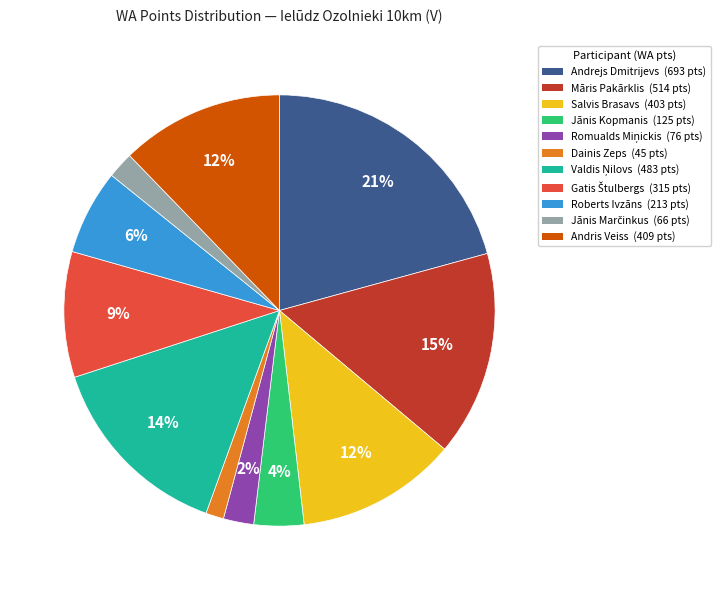

To the nearest percent, what is the combined percentage of Roberts Ivzāns and Salvis Brasavs?

18%